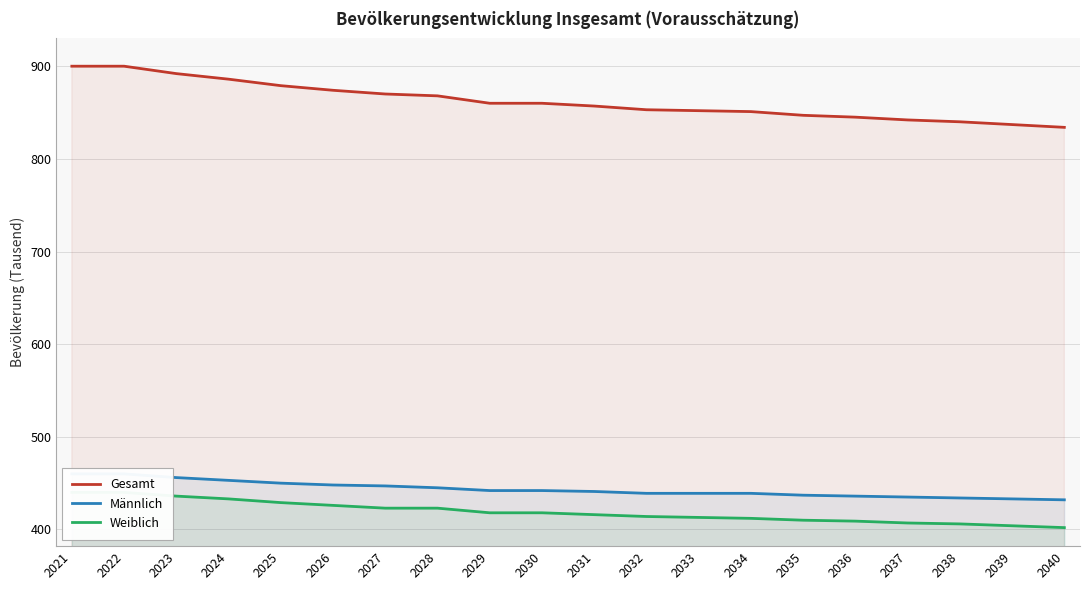

Reading left to right, what are all the values shown in this chart?

Gesamt: 2021=900	2022=900	2023=892	2024=886	2025=879	2026=874	2027=870	2028=868	2029=860	2030=860	2031=857	2032=853	2033=852	2034=851	2035=847	2036=845	2037=842	2038=840	2039=837	2040=834
Männlich: 2021=460	2022=460	2023=456	2024=453	2025=450	2026=448	2027=447	2028=445	2029=442	2030=442	2031=441	2032=439	2033=439	2034=439	2035=437	2036=436	2037=435	2038=434	2039=433	2040=432
Weiblich: 2021=440	2022=440	2023=436	2024=433	2025=429	2026=426	2027=423	2028=423	2029=418	2030=418	2031=416	2032=414	2033=413	2034=412	2035=410	2036=409	2037=407	2038=406	2039=404	2040=402